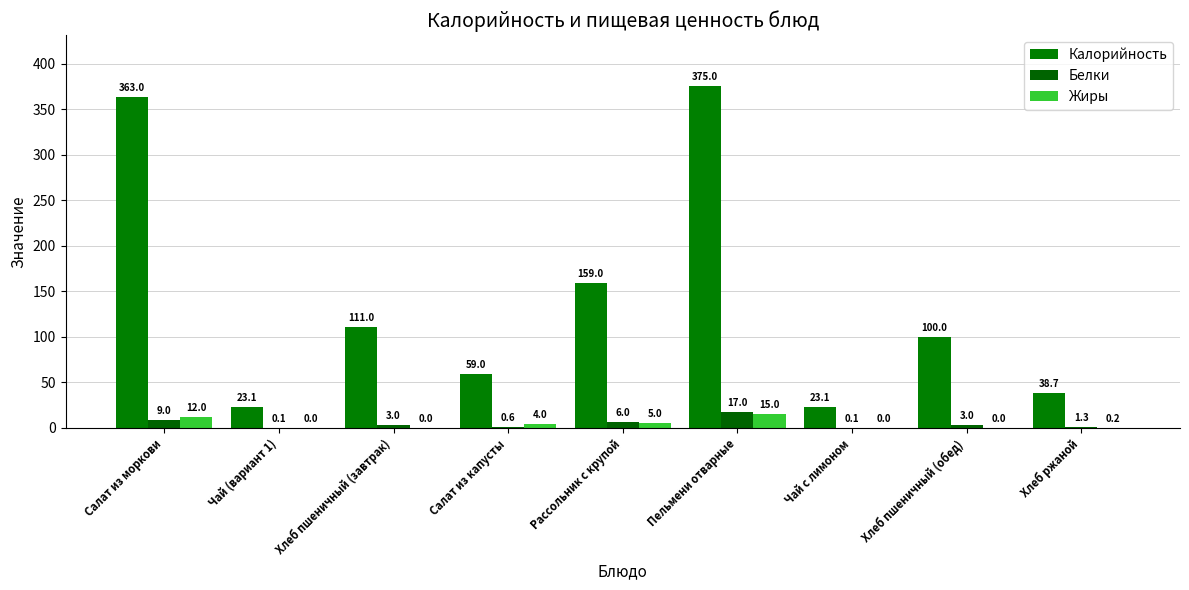

Which series has the widest spread of values?

Калорийность